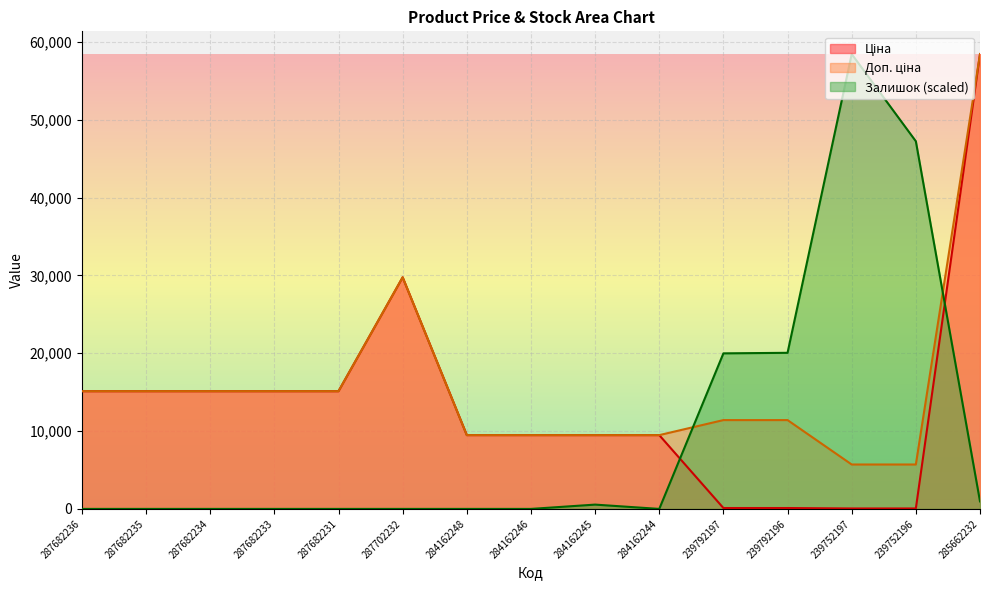

True or false: Доп. ціна has a value of 39223.8 at 287702232.

False